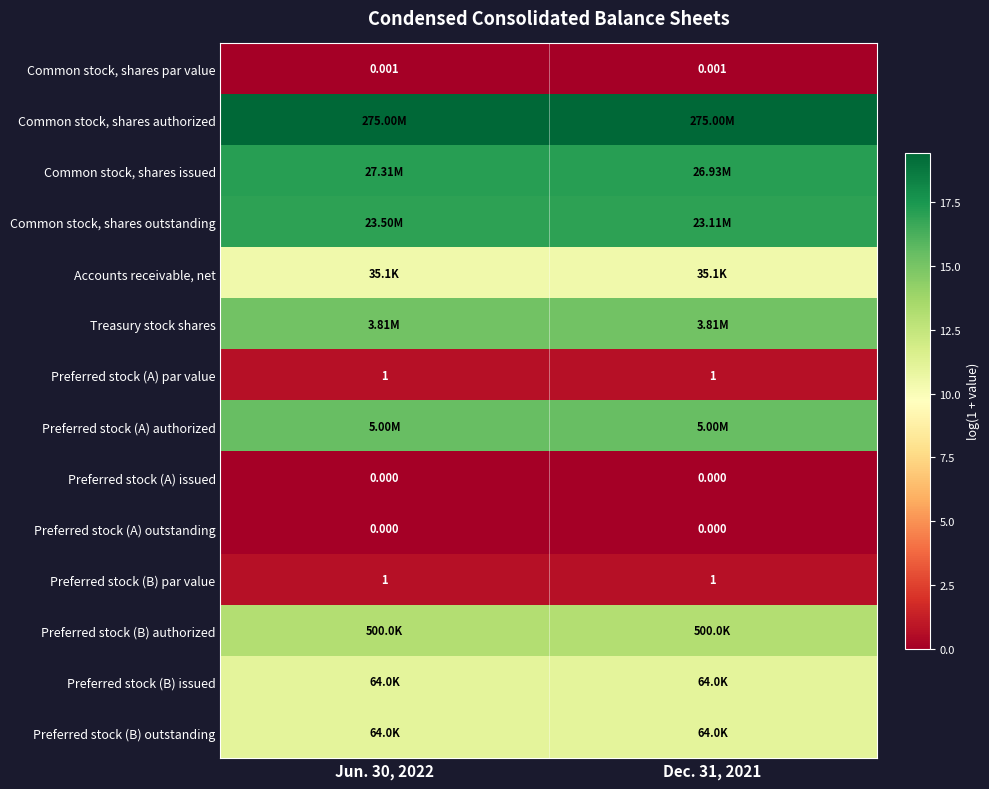

At how many categories does at least one series exceed 9?

2